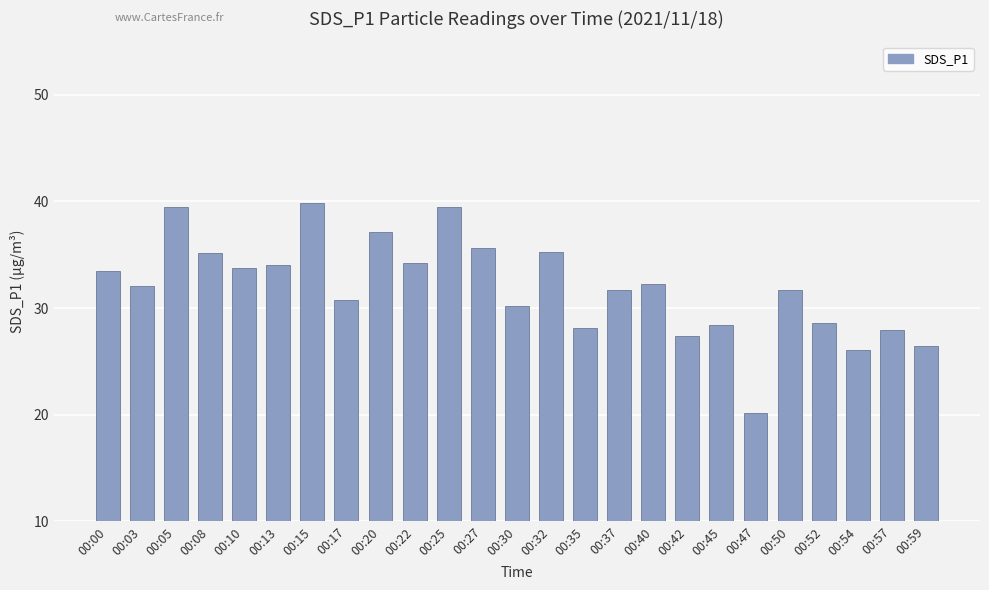

The chart shows a value of 8.6 at 00:52. True or false?

False